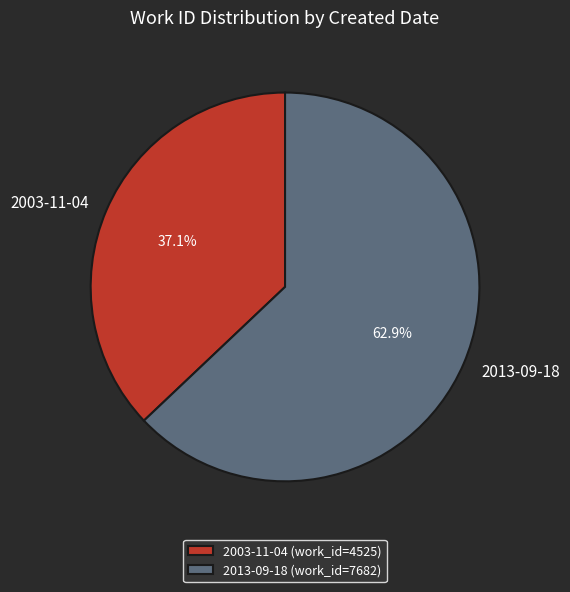

Which has a higher value, 2013-09-18 (work_id=7682) or 2003-11-04 (work_id=4525)?

2013-09-18 (work_id=7682)